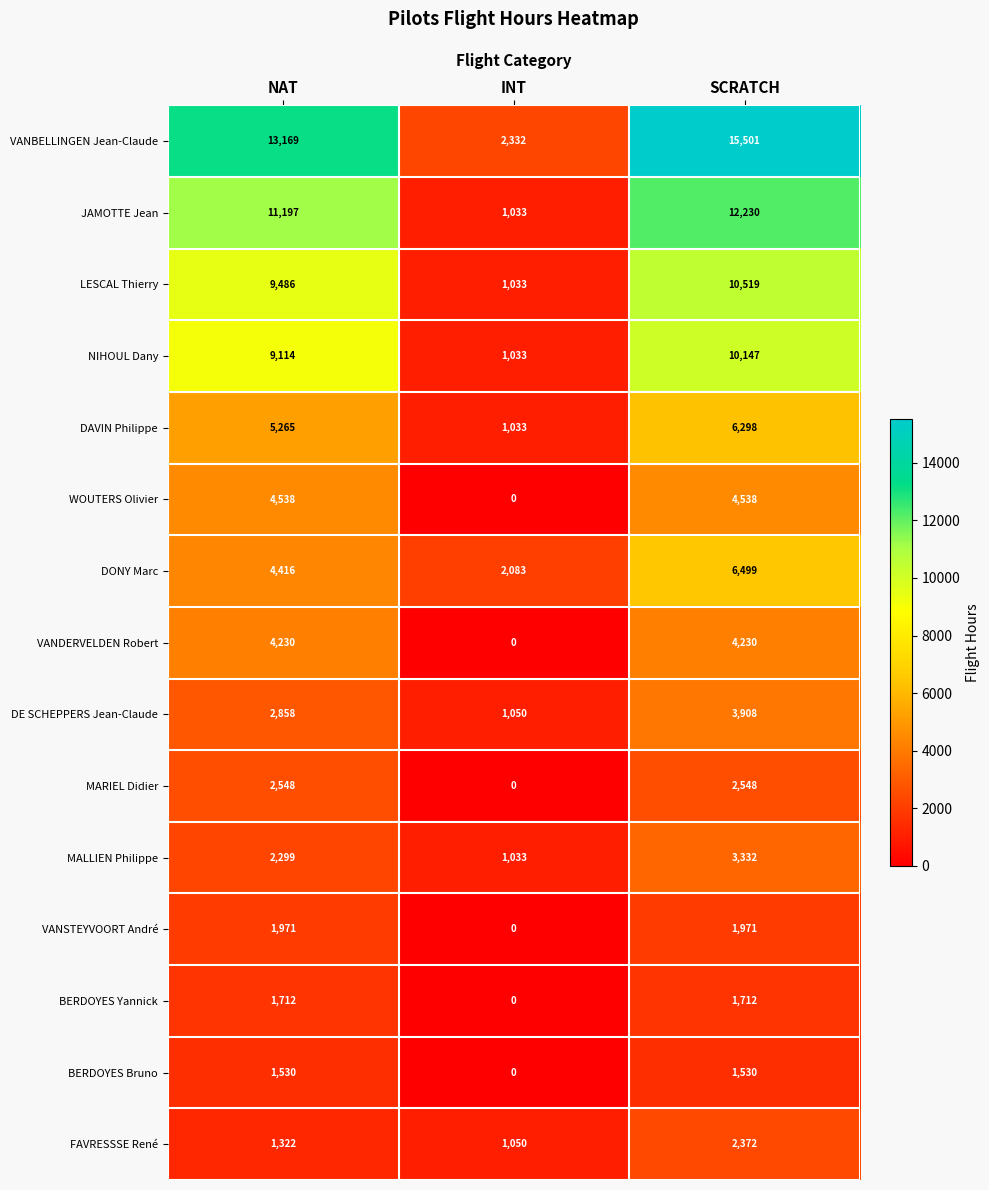

Which label corresponds to the smallest value in the chart?

INT